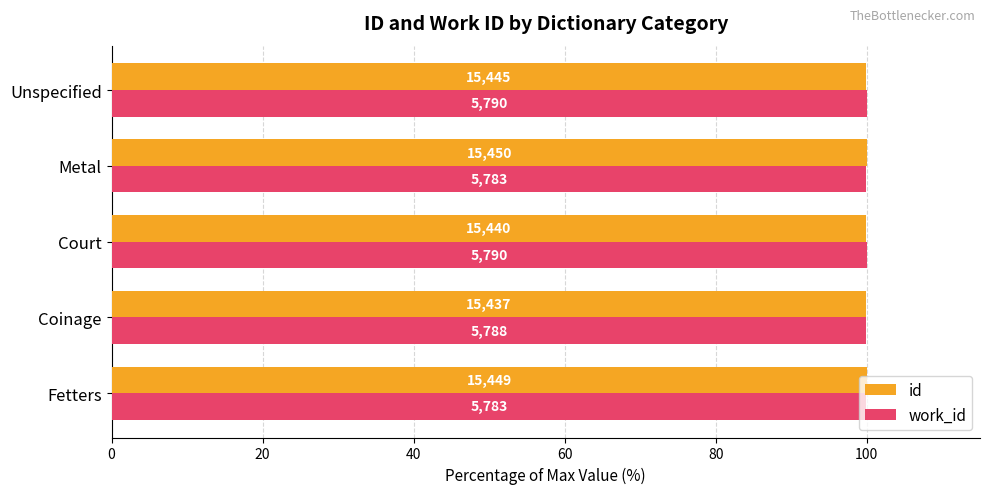

What are all the series names shown in the legend?

id, work_id